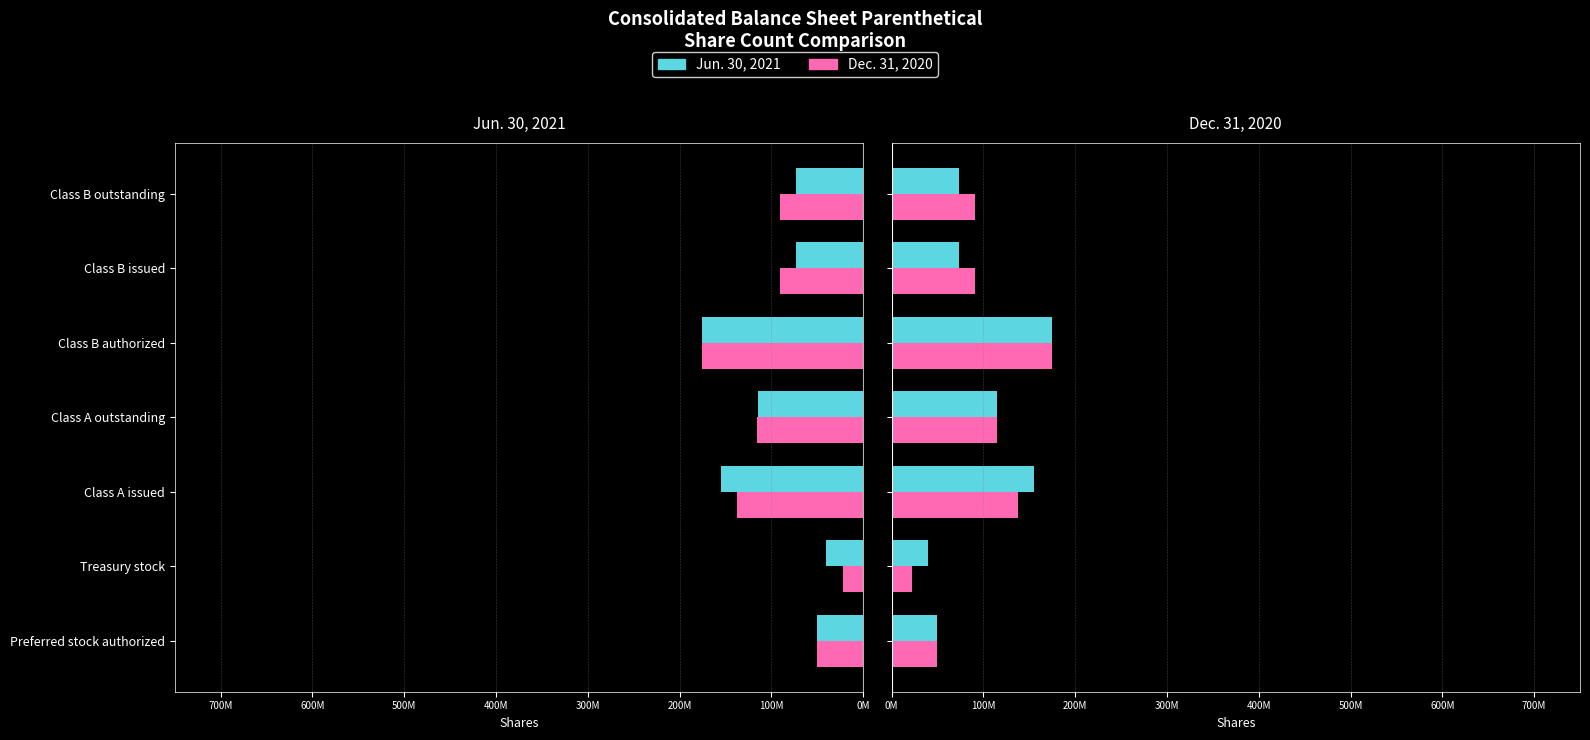

How many bars are there in each group?

2